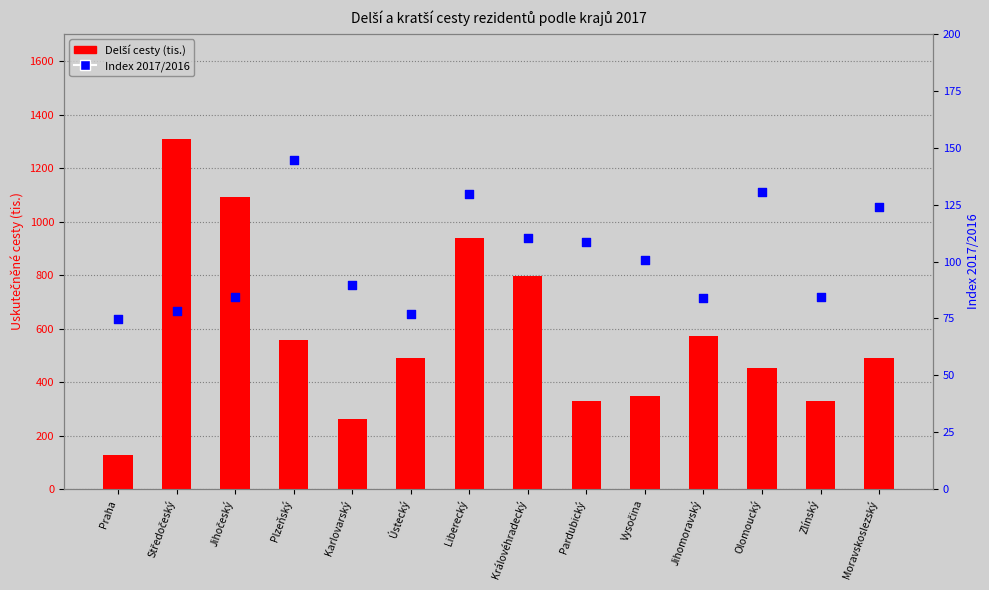

What are all the series names shown in the legend?

Delší cesty (tis.), Index 2017/2016